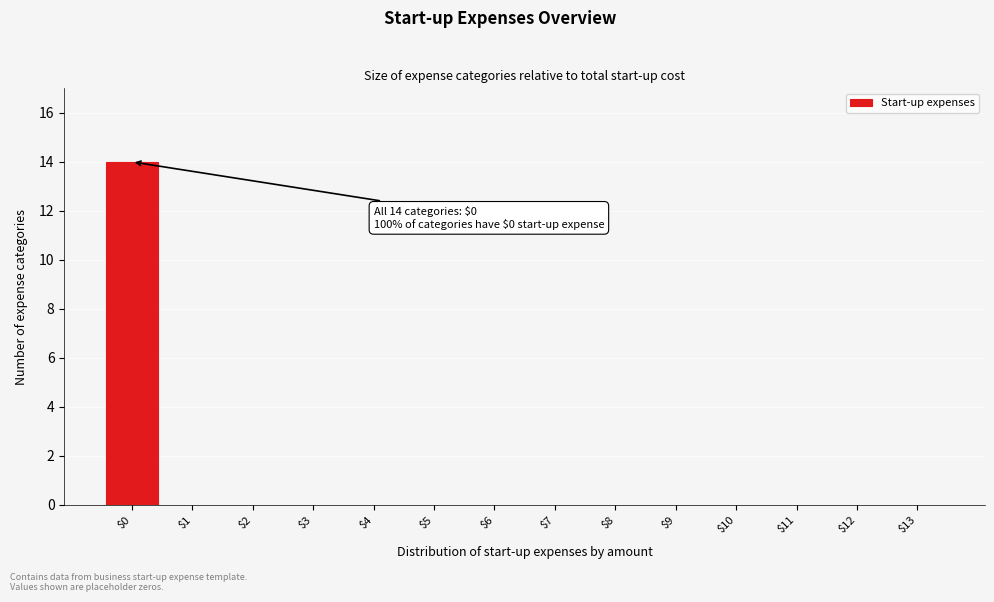

What is the sum of all values?

14